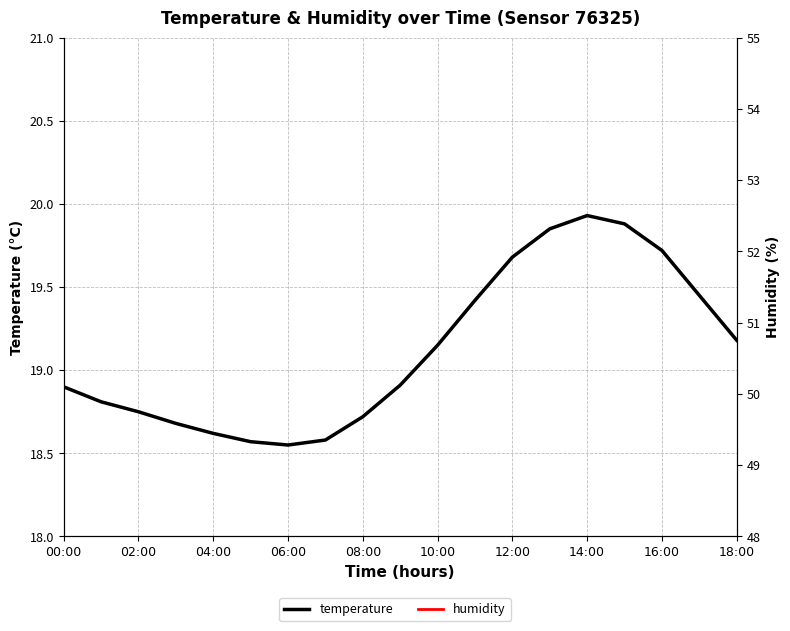

What is the value of the humidity point at the 17th from the left?

50.7